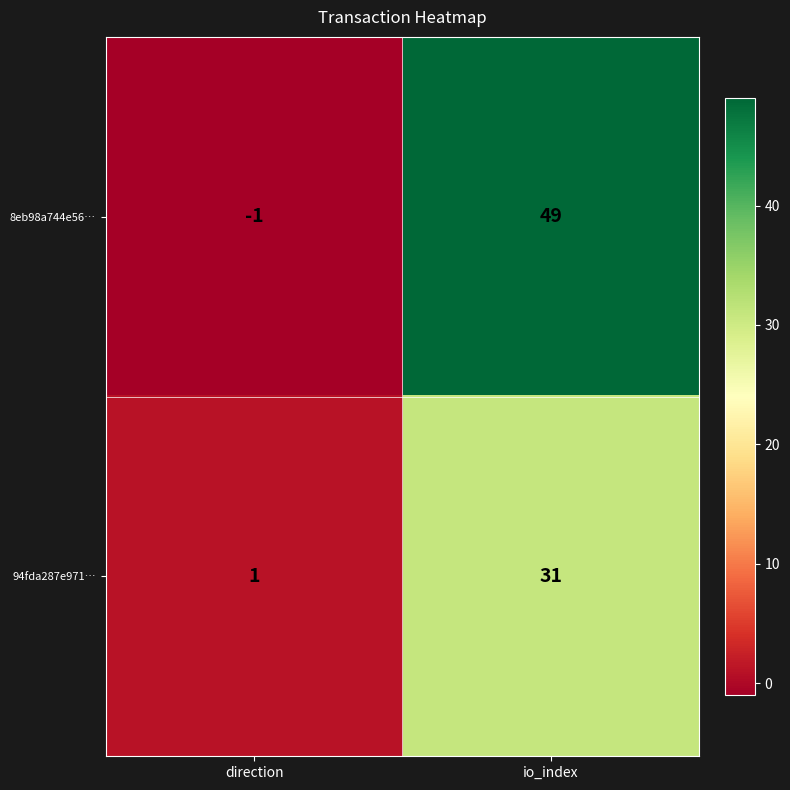

What is the smallest value displayed?

-1